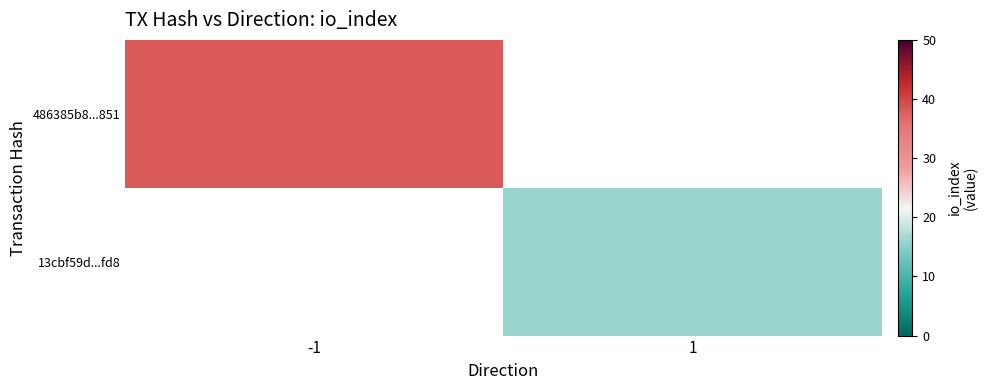

At which label does 13cbf59d...fd8 reach its minimum?

-1